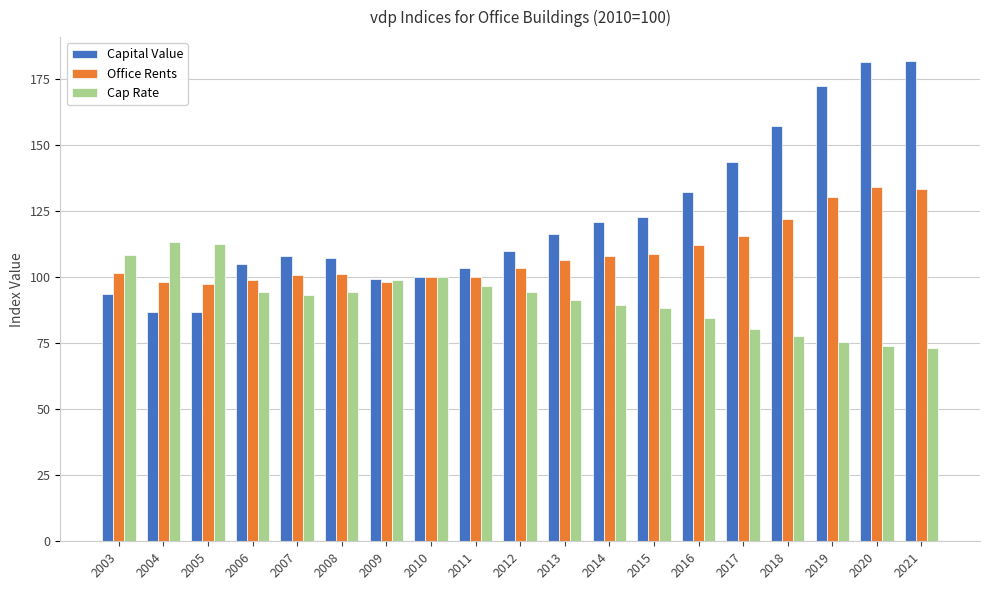

Rank the series by their average value, from highest to lowest.

Capital Value, Office Rents, Cap Rate